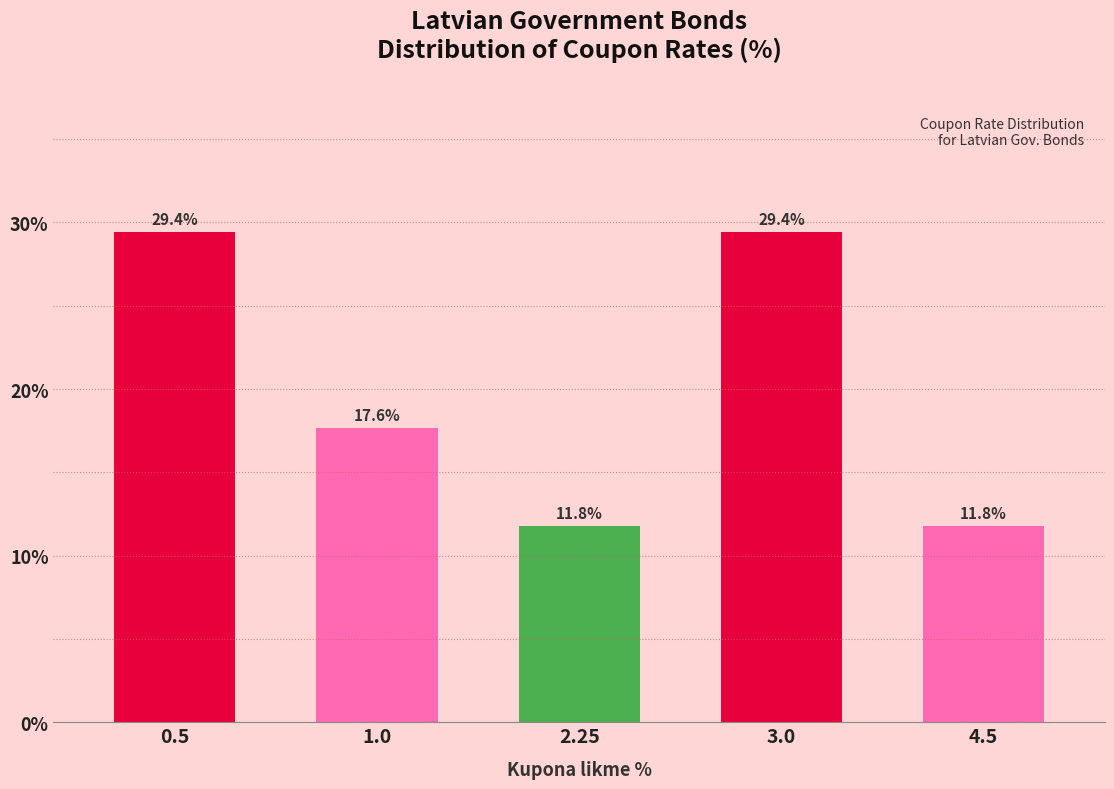

Reading left to right, transcribe all the data shown in this chart.

0.5=29.4	1.0=17.6	2.25=11.8	3.0=29.4	4.5=11.8